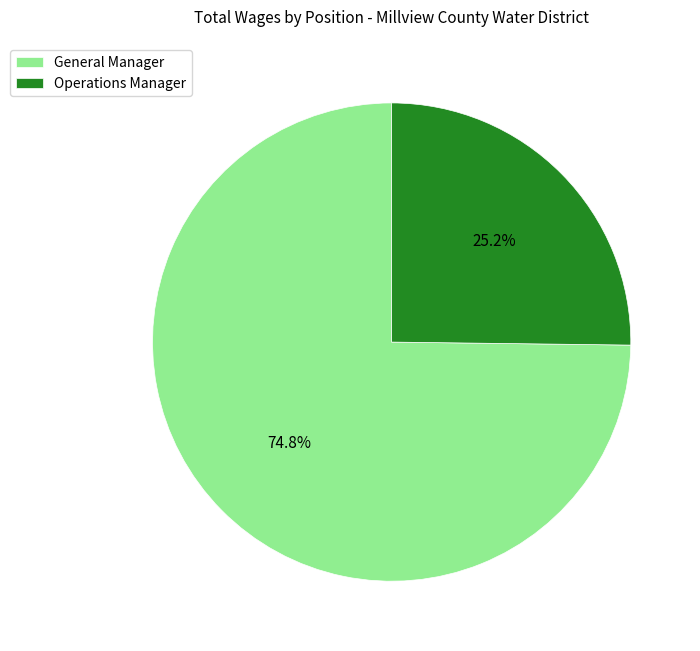

Does any single category account for the majority?

Yes